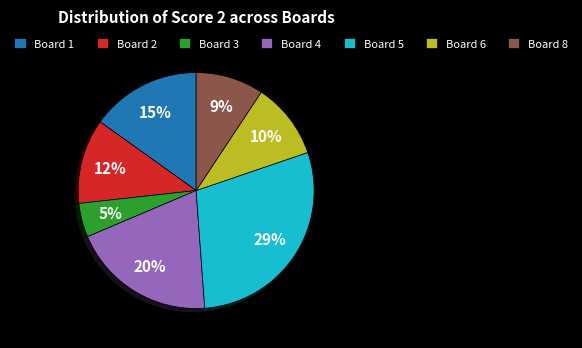

Which category has the biggest portion of the pie?

Board 5